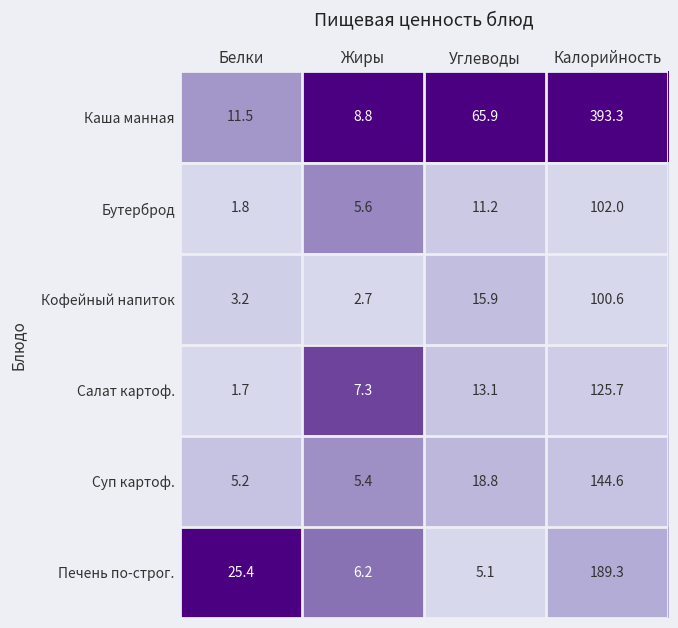

What is the total value across all series at Жиры?

36.0